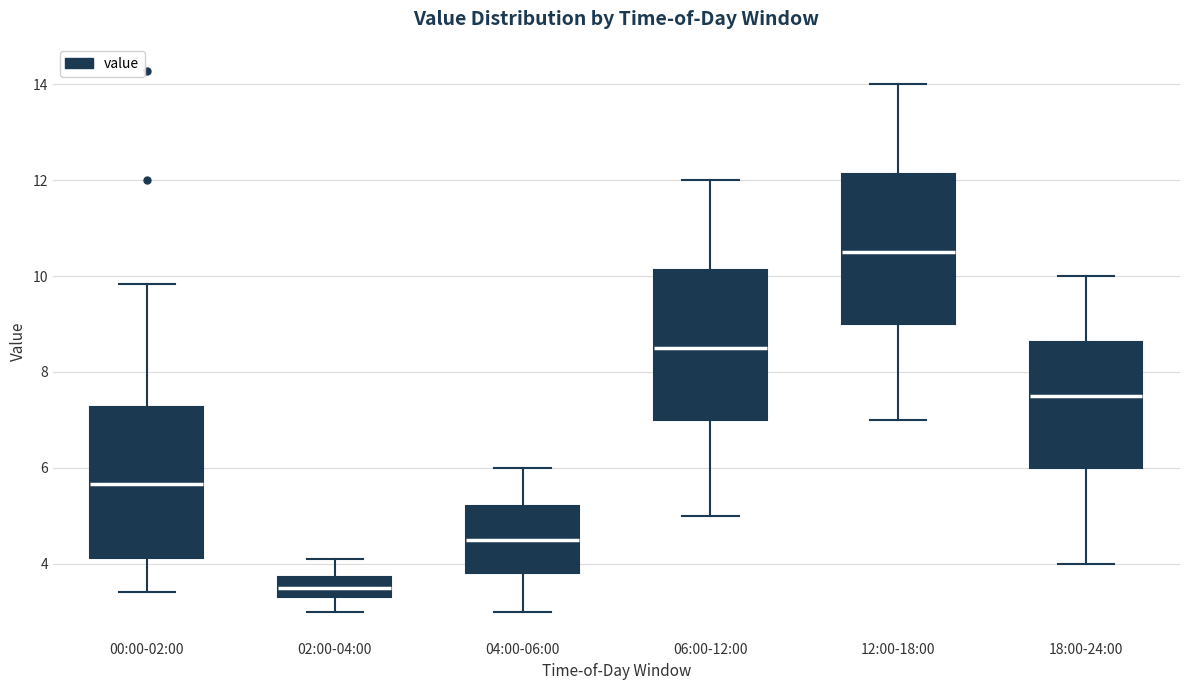

Where does the upper whisker of the box for 12:00-18:00 end on the y-axis? The values are not printed on the chart, so give them approximately, as read against the axis.

14.0